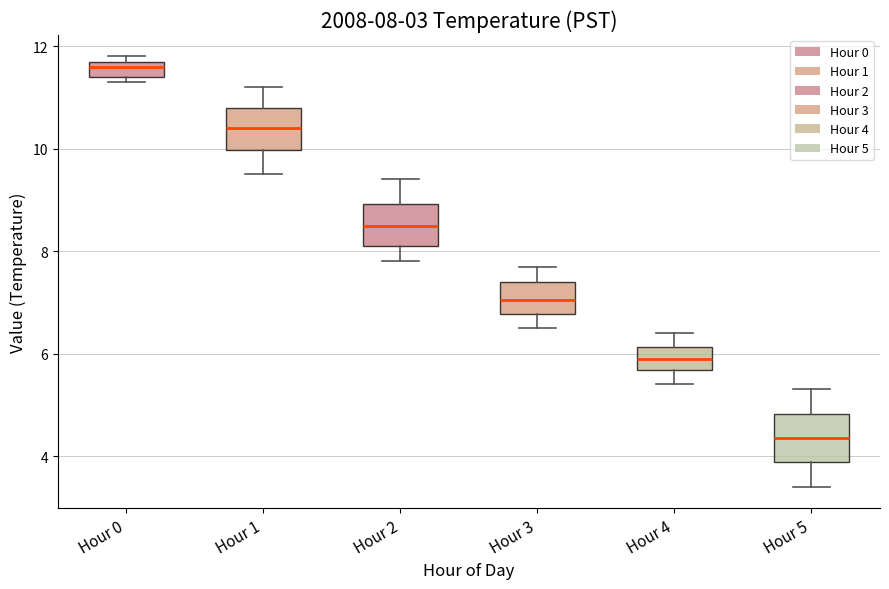

Which box has the lowest median line?

Hour 5